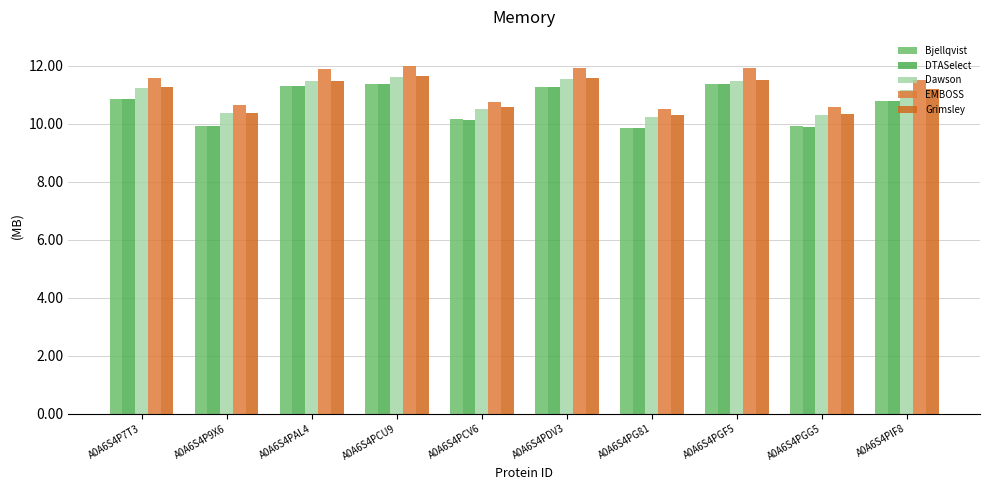

How many data points in DTASelect are less than 10?

3